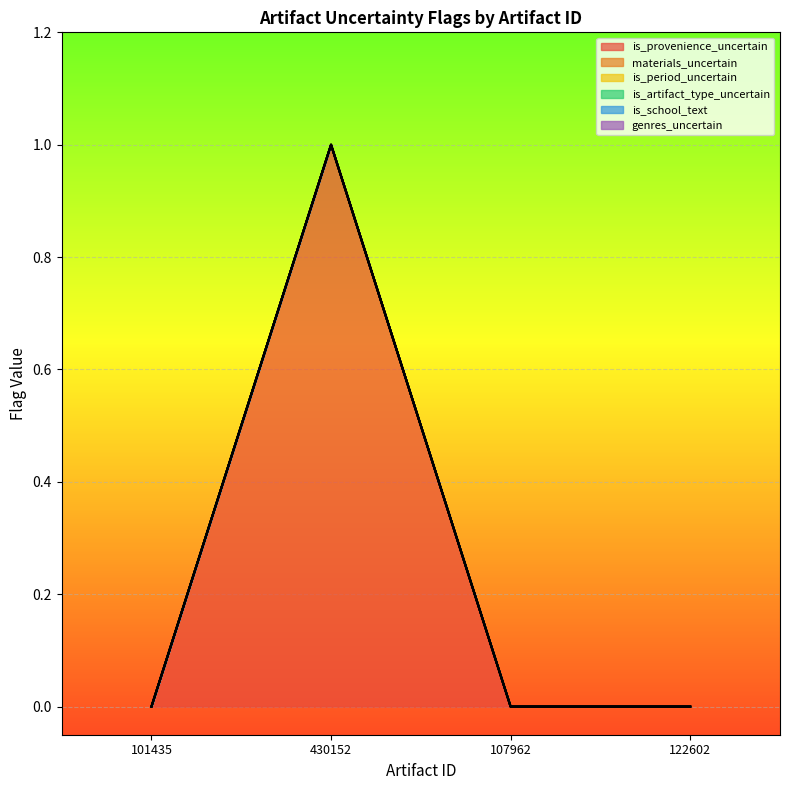

True or false: is_provenience_uncertain and is_artifact_type_uncertain intersect in this chart.

False